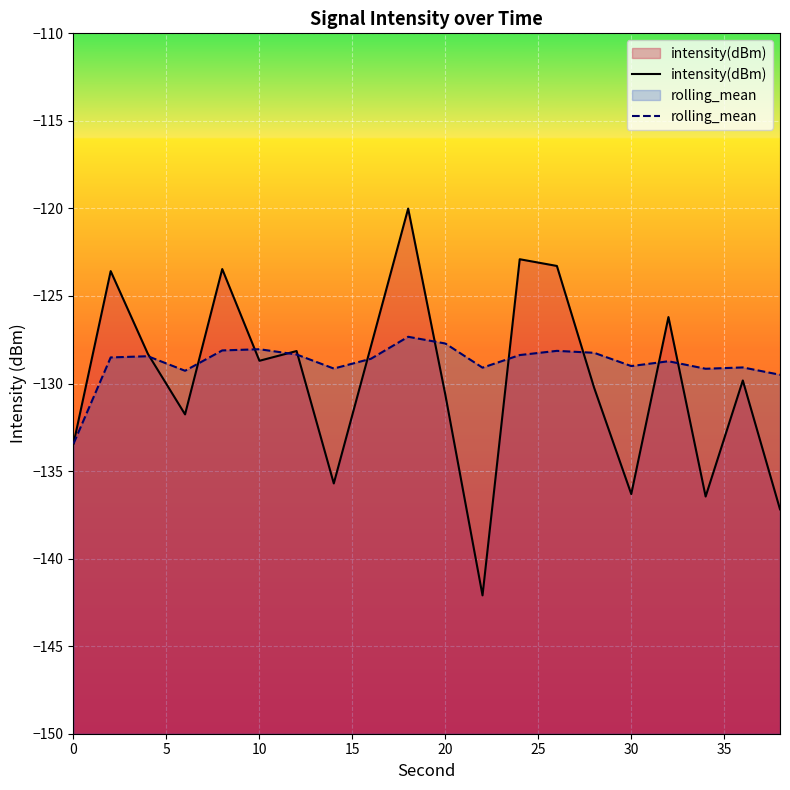

What is the spread (max minus min) of values at 10?

0.7